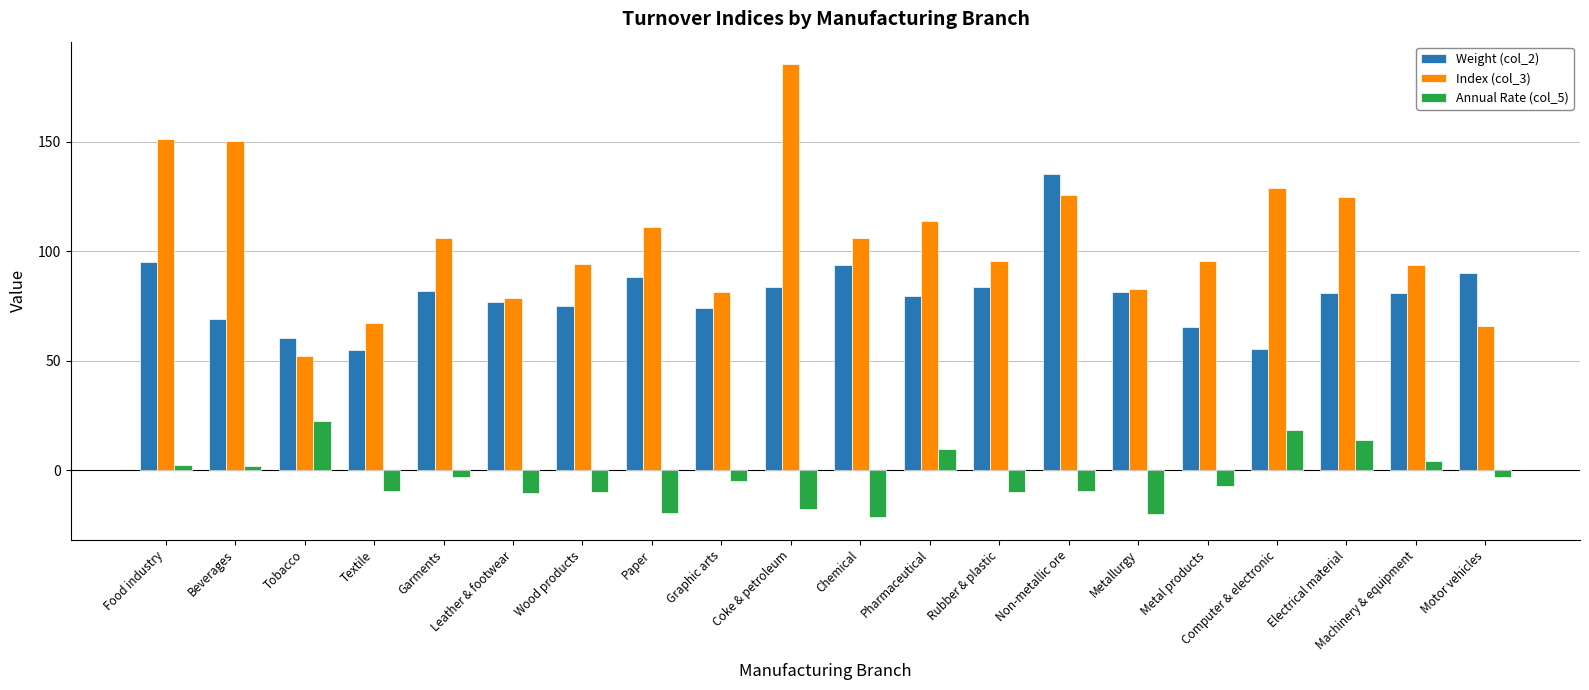

What is the spread (max minus min) of values at Beverages?

148.1